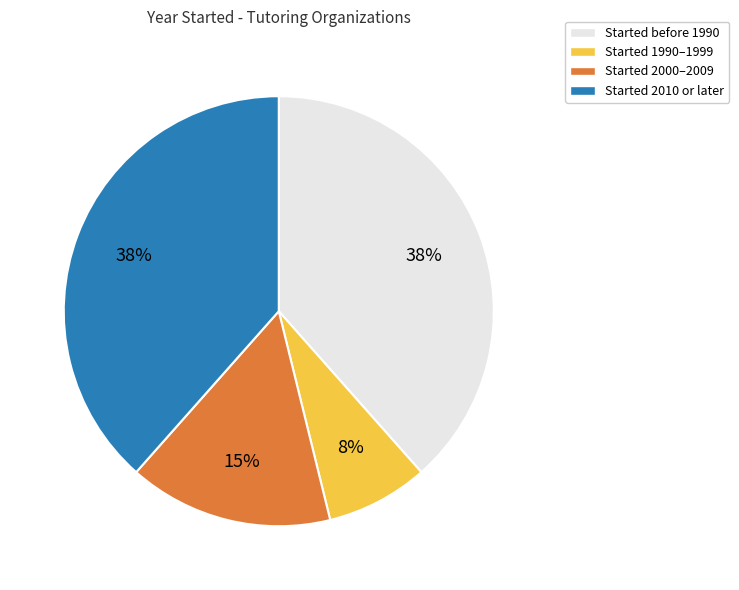

What is the ratio of the value at Started before 1990 to the value at Started 2010 or later?

1.0